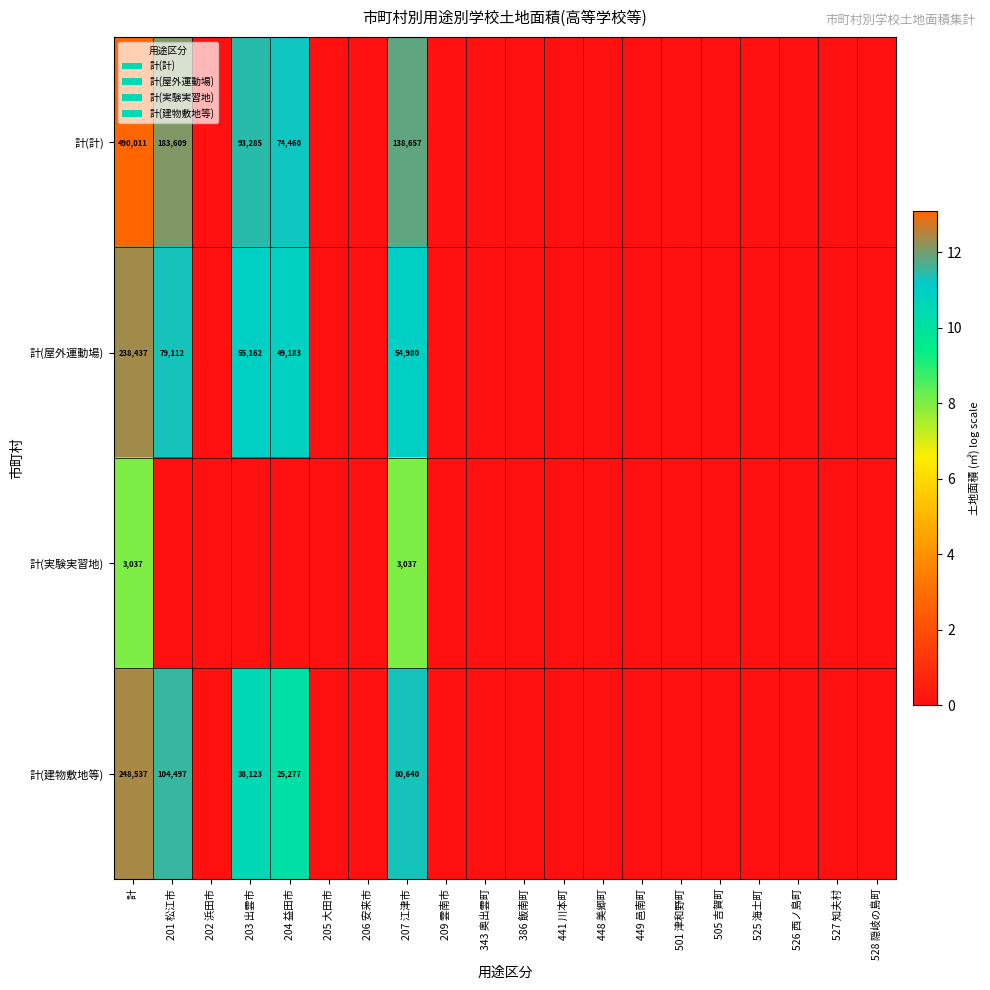

The value of 計(屋外運動場) at 204 益田市 is 79831. True or false?

False